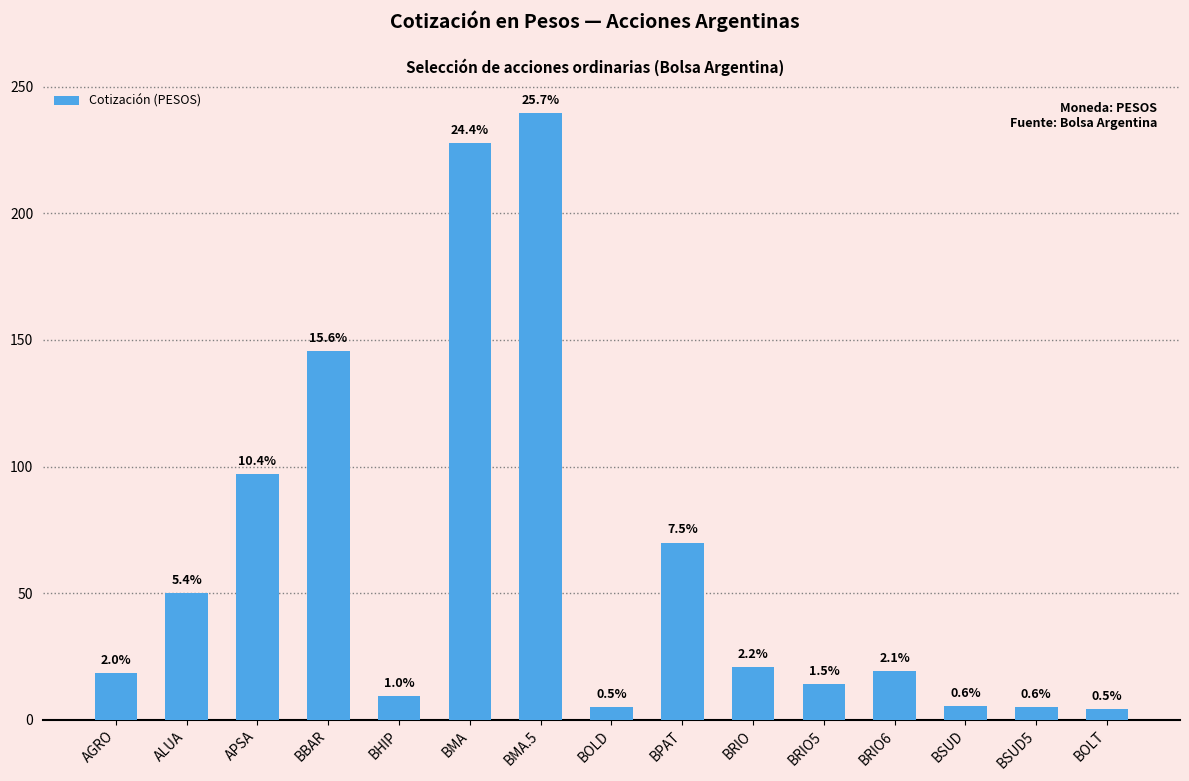

Approximately how many times larger is the value at AGRO compared to BBAR?

0.1